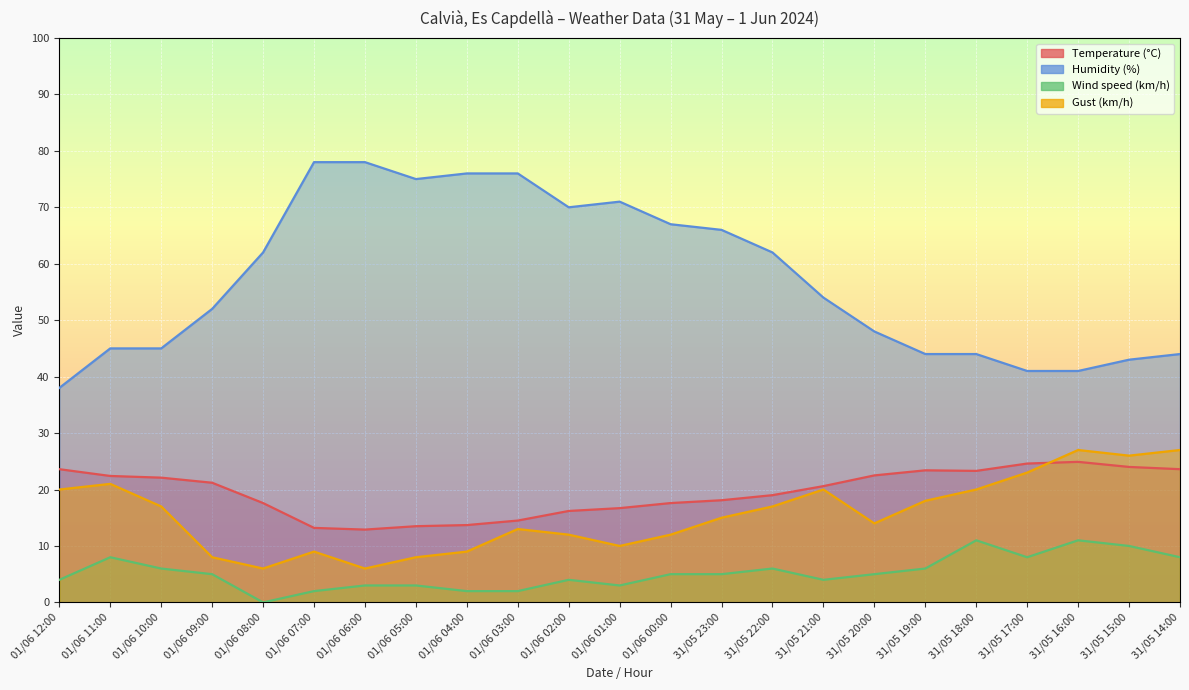

Reading left to right, list all the values displayed in this chart.

Temperature (°C): 01/06 12:00=23.6	01/06 11:00=22.4	01/06 10:00=22.1	01/06 09:00=21.2	01/06 08:00=17.6	01/06 07:00=13.2	01/06 06:00=12.9	01/06 05:00=13.5	01/06 04:00=13.7	01/06 03:00=14.5	01/06 02:00=16.2	01/06 01:00=16.7	01/06 00:00=17.6	31/05 23:00=18.1	31/05 22:00=19.0	31/05 21:00=20.6	31/05 20:00=22.5	31/05 19:00=23.4	31/05 18:00=23.3	31/05 17:00=24.6	31/05 16:00=24.9	31/05 15:00=24.0	31/05 14:00=23.6
Humidity (%): 01/06 12:00=38.0	01/06 11:00=45.0	01/06 10:00=45.0	01/06 09:00=52.0	01/06 08:00=62.0	01/06 07:00=78.0	01/06 06:00=78.0	01/06 05:00=75.0	01/06 04:00=76.0	01/06 03:00=76.0	01/06 02:00=70.0	01/06 01:00=71.0	01/06 00:00=67.0	31/05 23:00=66.0	31/05 22:00=62.0	31/05 21:00=54.0	31/05 20:00=48.0	31/05 19:00=44.0	31/05 18:00=44.0	31/05 17:00=41.0	31/05 16:00=41.0	31/05 15:00=43.0	31/05 14:00=44.0
Wind speed (km/h): 01/06 12:00=4.0	01/06 11:00=8.0	01/06 10:00=6.0	01/06 09:00=5.0	01/06 08:00=0.0	01/06 07:00=2.0	01/06 06:00=3.0	01/06 05:00=3.0	01/06 04:00=2.0	01/06 03:00=2.0	01/06 02:00=4.0	01/06 01:00=3.0	01/06 00:00=5.0	31/05 23:00=5.0	31/05 22:00=6.0	31/05 21:00=4.0	31/05 20:00=5.0	31/05 19:00=6.0	31/05 18:00=11.0	31/05 17:00=8.0	31/05 16:00=11.0	31/05 15:00=10.0	31/05 14:00=8.0
Gust (km/h): 01/06 12:00=20.0	01/06 11:00=21.0	01/06 10:00=17.0	01/06 09:00=8.0	01/06 08:00=6.0	01/06 07:00=9.0	01/06 06:00=6.0	01/06 05:00=8.0	01/06 04:00=9.0	01/06 03:00=13.0	01/06 02:00=12.0	01/06 01:00=10.0	01/06 00:00=12.0	31/05 23:00=15.0	31/05 22:00=17.0	31/05 21:00=20.0	31/05 20:00=14.0	31/05 19:00=18.0	31/05 18:00=20.0	31/05 17:00=23.0	31/05 16:00=27.0	31/05 15:00=26.0	31/05 14:00=27.0